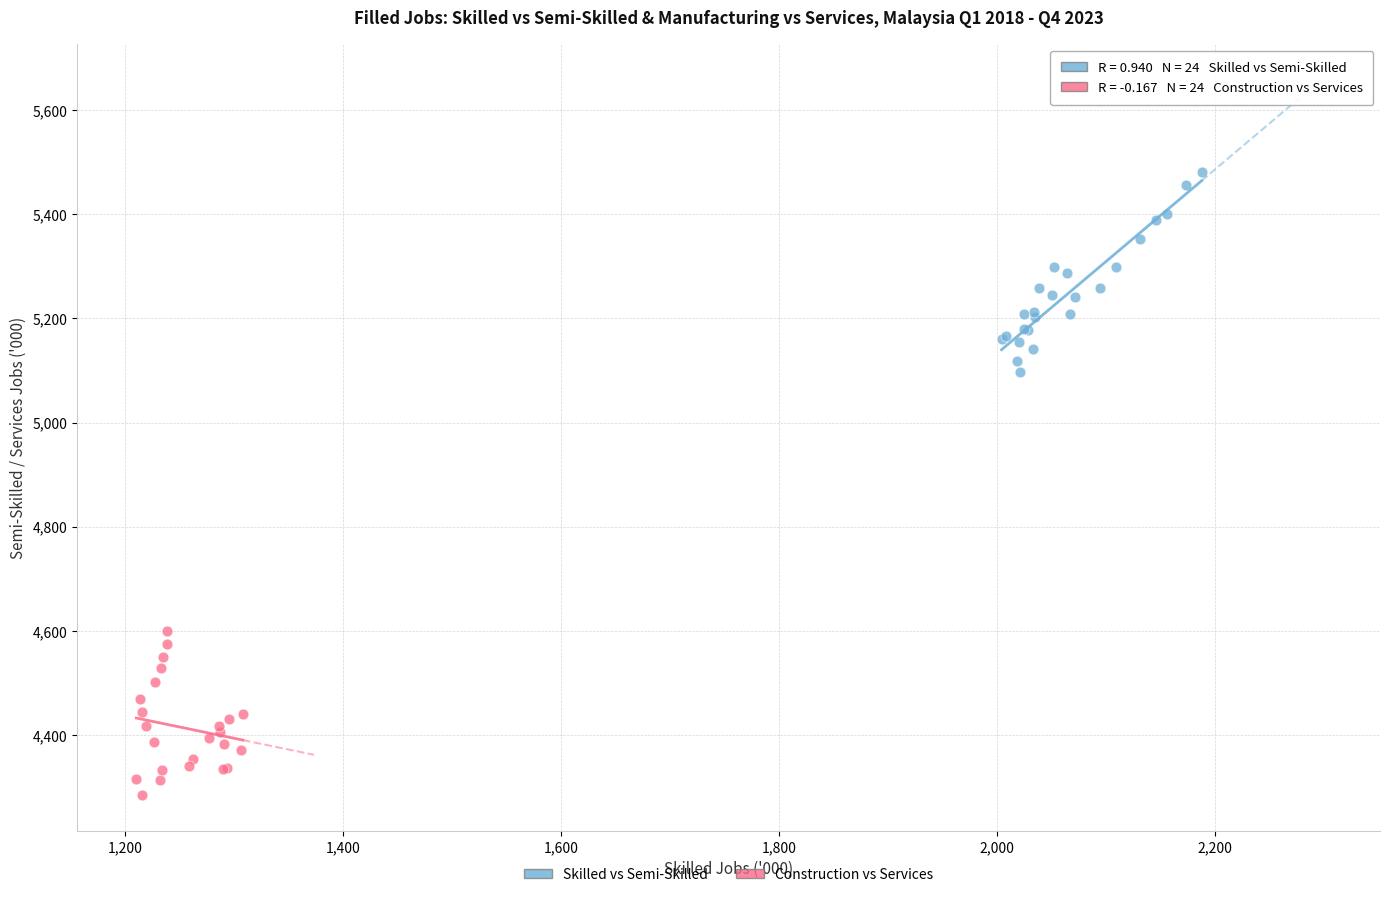

Which series reaches the minimum Y coordinate?

Construction vs Services